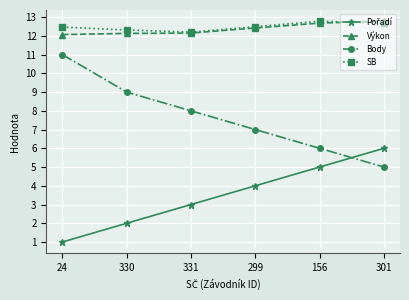

What is the label of the 3rd point from the left?

331